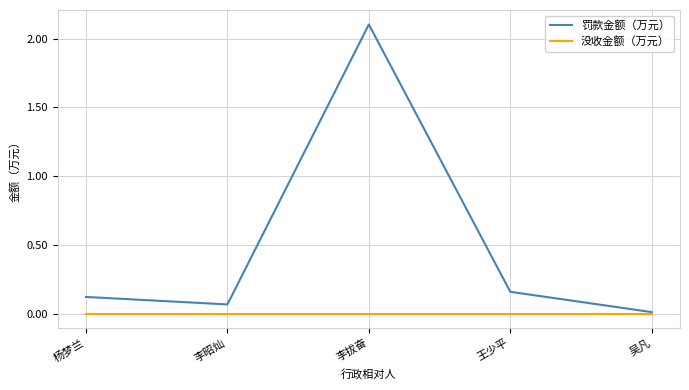

Rank the series by their maximum value, from highest to lowest.

罚款金额（万元）, 没收金额（万元）